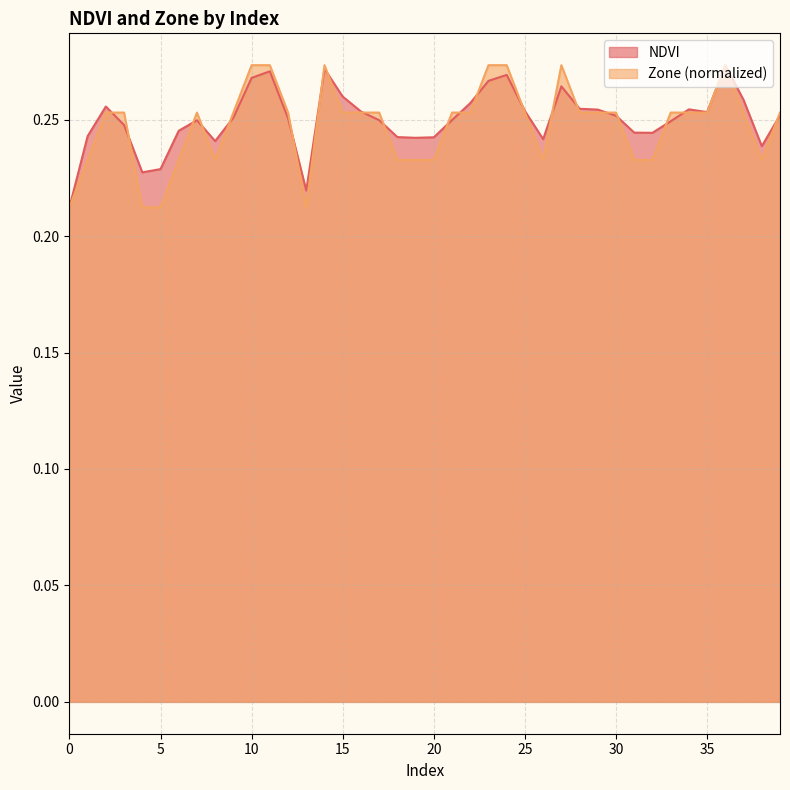

Reading left to right, what are all the values shown in this chart?

NDVI: 0.2	0.2	0.3	0.2	0.2	0.2	0.2	0.2	0.2	0.3	0.3	0.3	0.3	0.2	0.3	0.3	0.3	0.2	0.2	0.2	0.2	0.2	0.3	0.3	0.3	0.3	0.2	0.3	0.3	0.3	0.3	0.2	0.2	0.2	0.3	0.3	0.3	0.3	0.2	0.3
Zone: 0.2	0.2	0.3	0.3	0.2	0.2	0.2	0.3	0.2	0.3	0.3	0.3	0.3	0.2	0.3	0.3	0.3	0.3	0.2	0.2	0.2	0.3	0.3	0.3	0.3	0.3	0.2	0.3	0.3	0.3	0.3	0.2	0.2	0.3	0.3	0.3	0.3	0.3	0.2	0.3